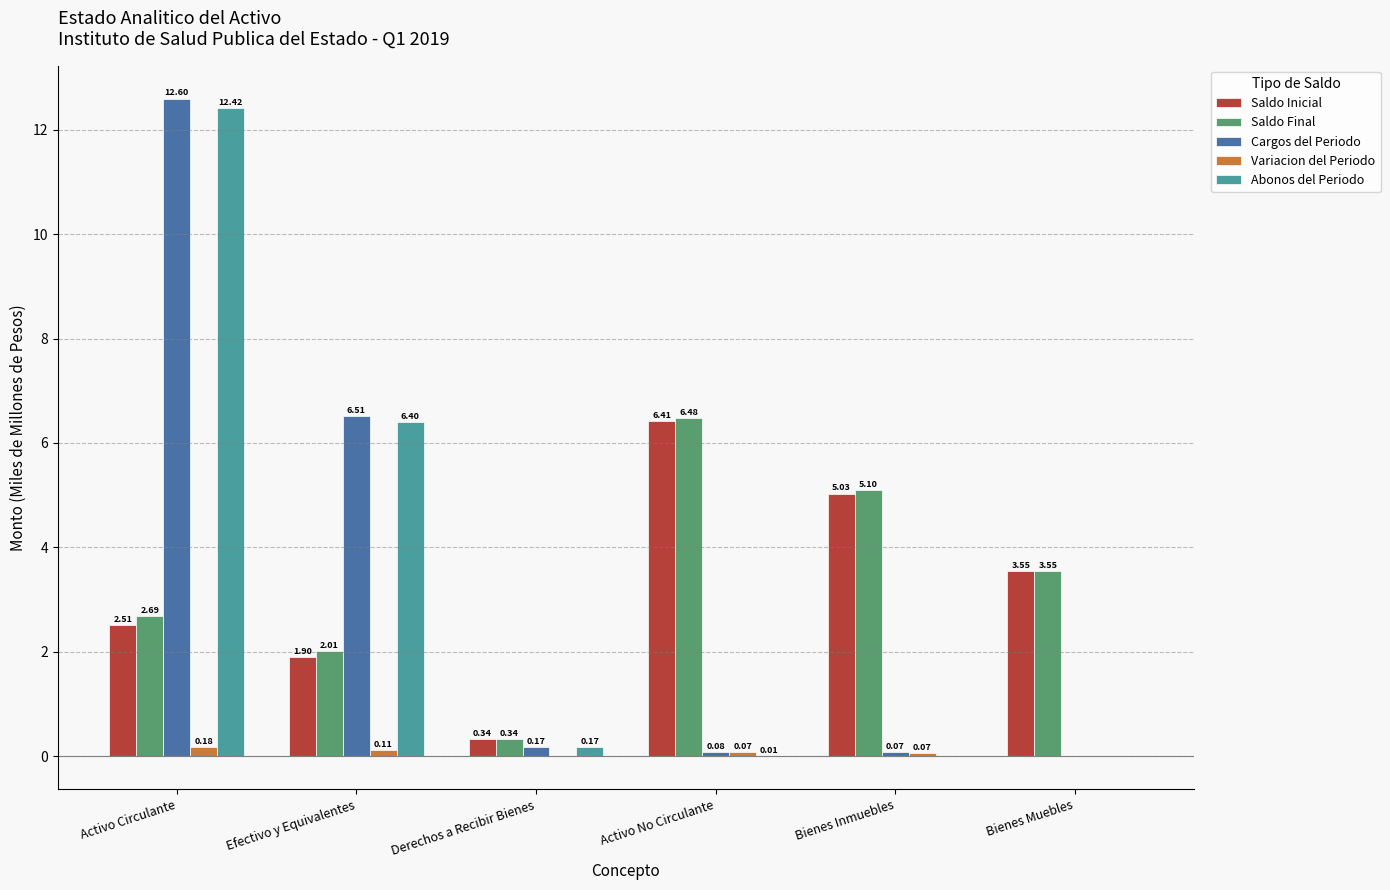

Which category has the highest value in the Cargos del Periodo series?

Activo Circulante